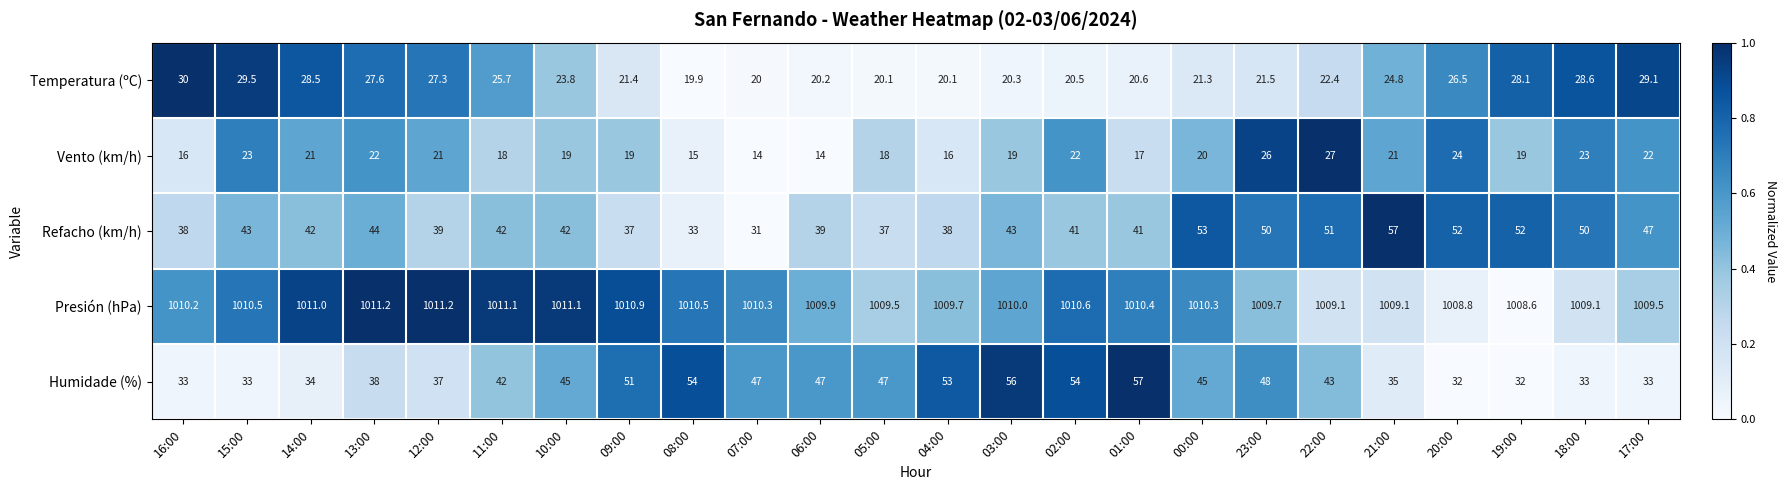

Count the number of categories in the chart.

24